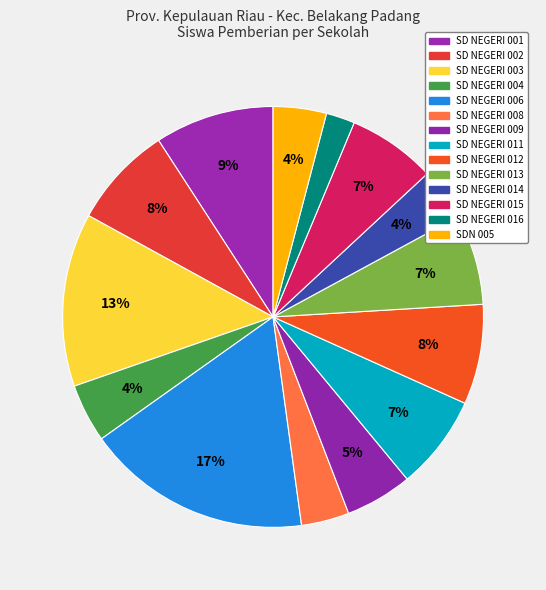

The SD NEGERI 014 slice represents 1% of the pie. True or false?

False